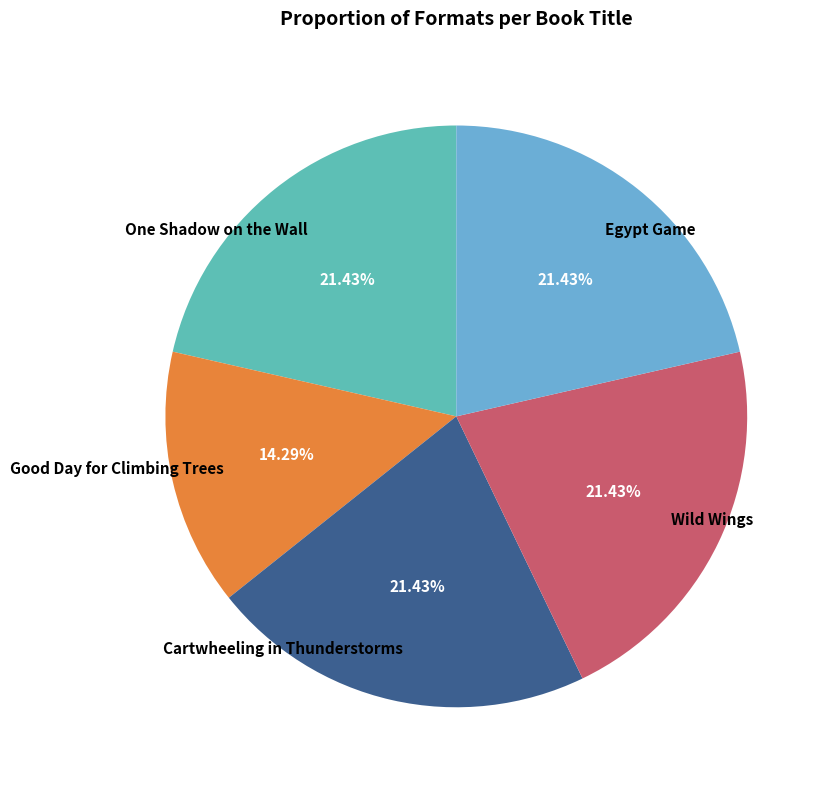

To the nearest percent, what is the combined percentage of Wild Wings and One Shadow on the Wall?

43%